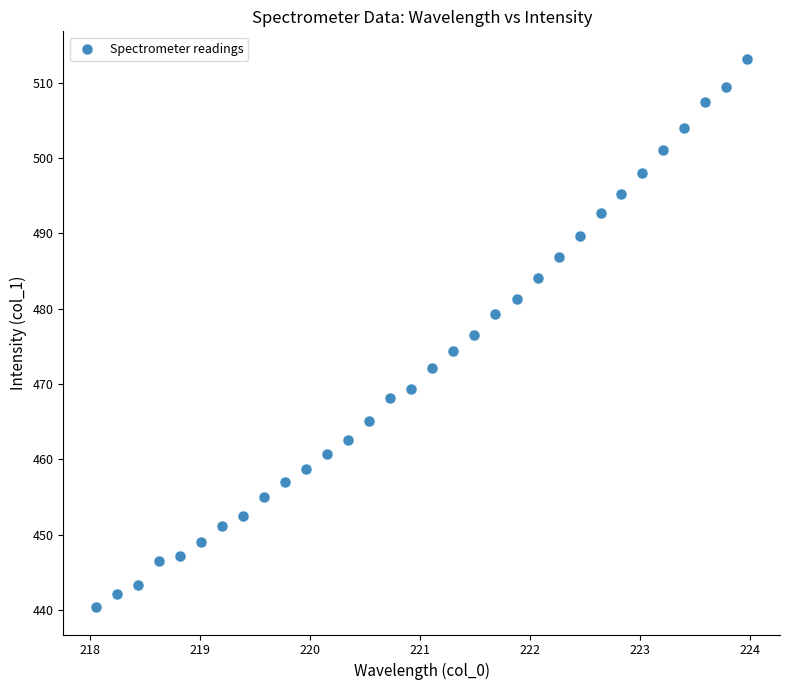

What is the range of X values (max minus min)?

5.9